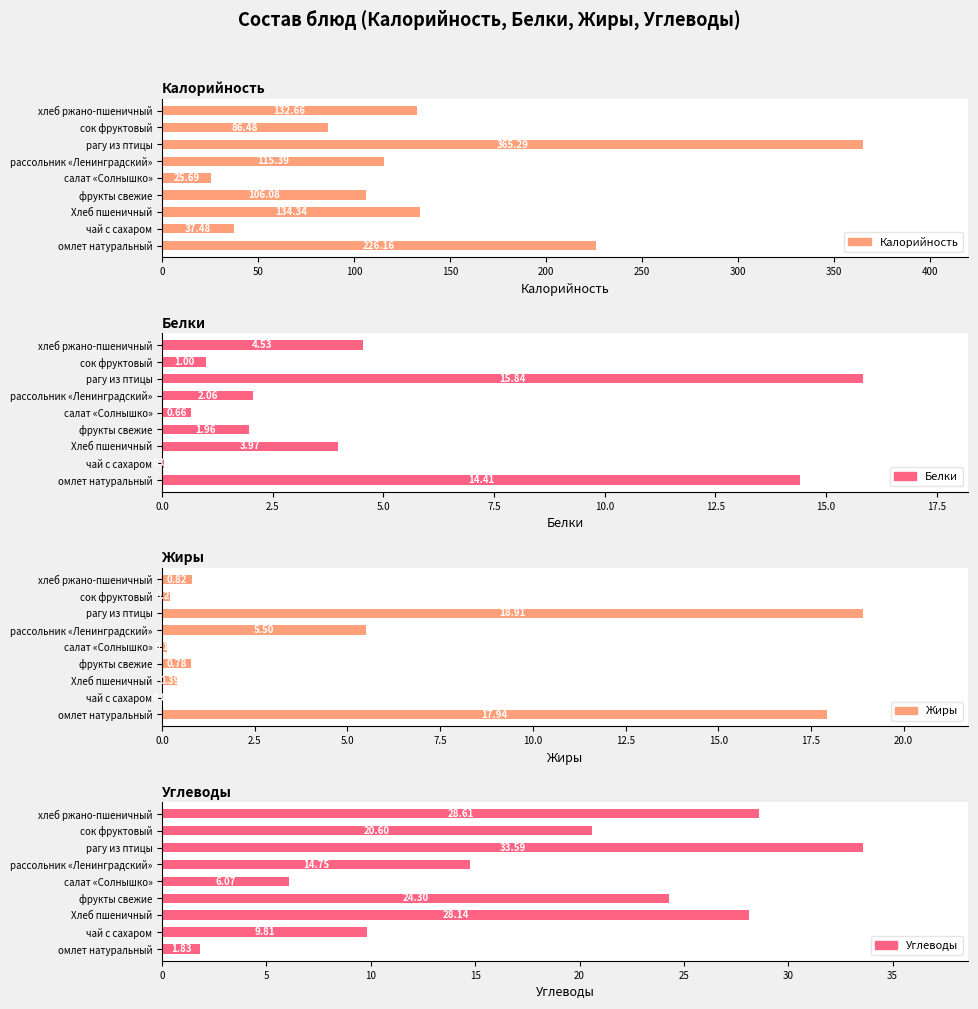

What is the average value of the Калорийность series?

136.6